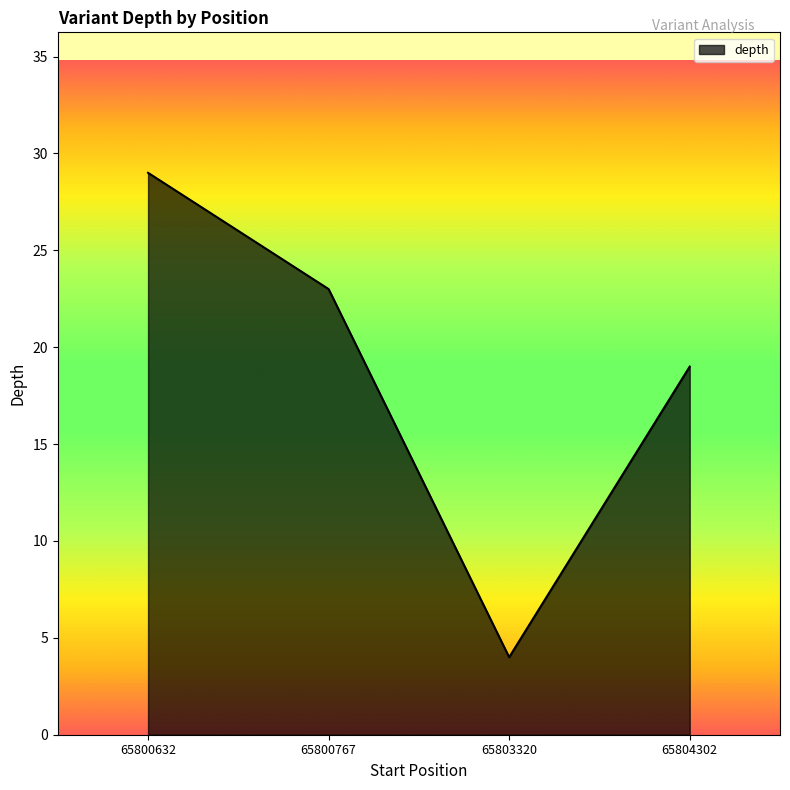

What is the minimum value shown in the chart?

4